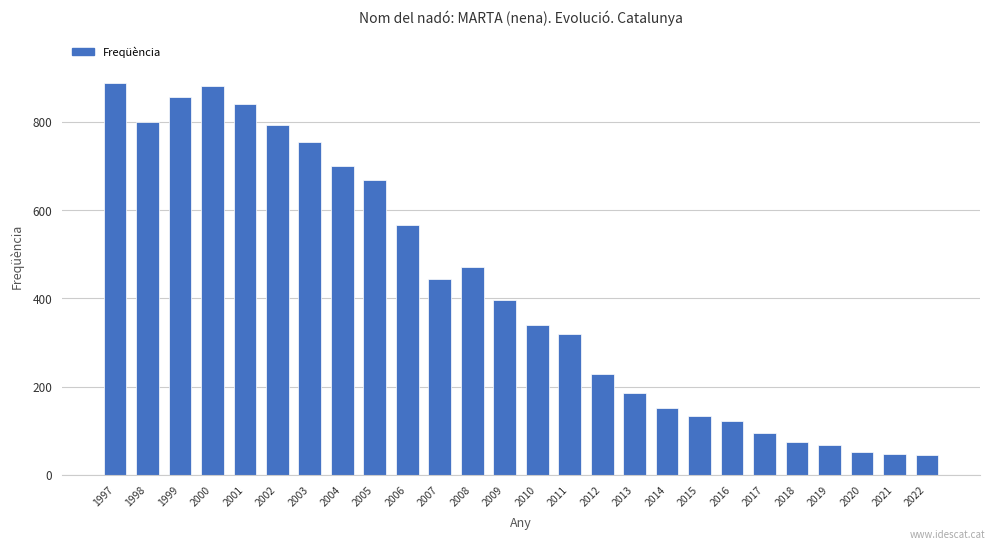

The value at 2002 is 316. True or false?

False